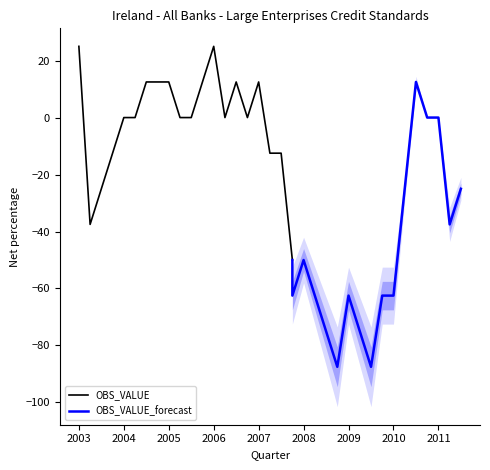

How many values are below 0?

6